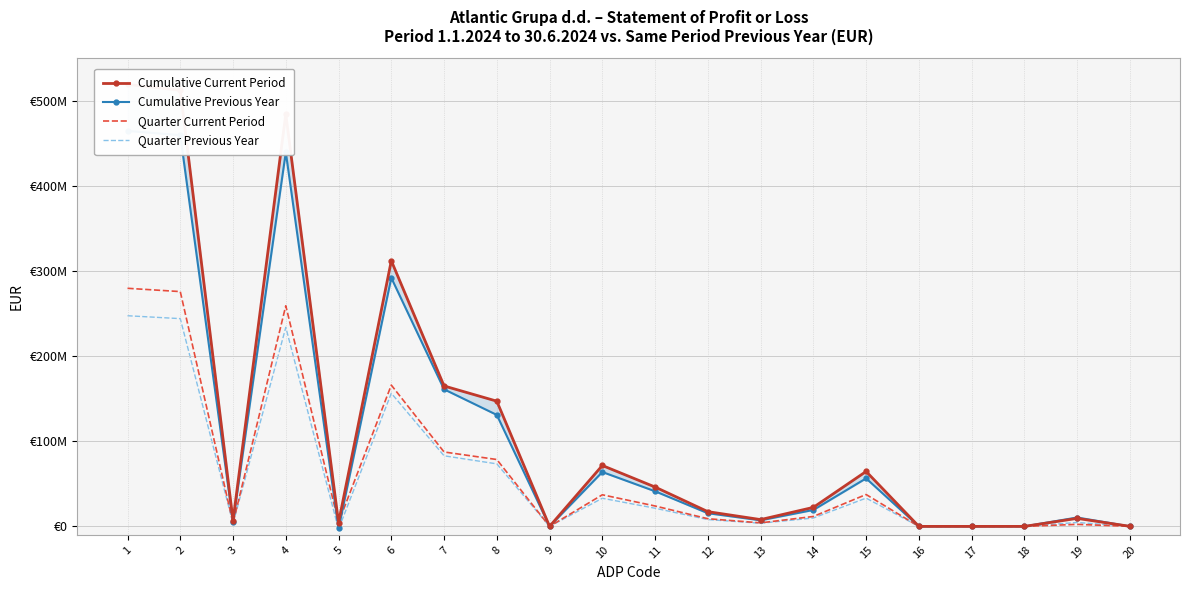

Reading left to right, what are all the values shown in this chart?

Cumulative Current Period: 1=519429285	2=512524390	3=6904895	4=484399700	5=4362177	6=312173624	7=165029166	8=147144458	9=0	10=71565863	11=46245387	12=17324537	13=7995939	14=22337874	15=64552830	16=0	17=0	18=0	19=9407332	20=70592
Cumulative Previous Year: 1=464744012	2=459708379	3=5035633	4=439669499	5=-2467562	6=292075080	7=161091349	8=130983731	9=0	10=63888601	11=41273523	12=15473475	13=7141603	14=19312410	15=56423716	16=0	17=0	18=0	19=10437254	20=34584
Quarter Current Period: 1=279783806	2=275913447	3=3870359	4=259251413	5=4596449	6=166019213	7=87438578	8=78580635	9=0	10=37134721	11=23970974	12=9006775	13=4156972	14=11651214	15=37473367	16=0	17=0	18=0	19=2376449	20=47544
Quarter Previous Year: 1=247540220	2=244129168	3=3411052	4=233925707	5=-3255903	6=156436366	7=82960849	8=73475517	9=0	10=33066895	11=21336031	12=8026381	13=3704483	14=9835050	15=33225547	16=0	17=0	18=0	19=4617752	20=-1637